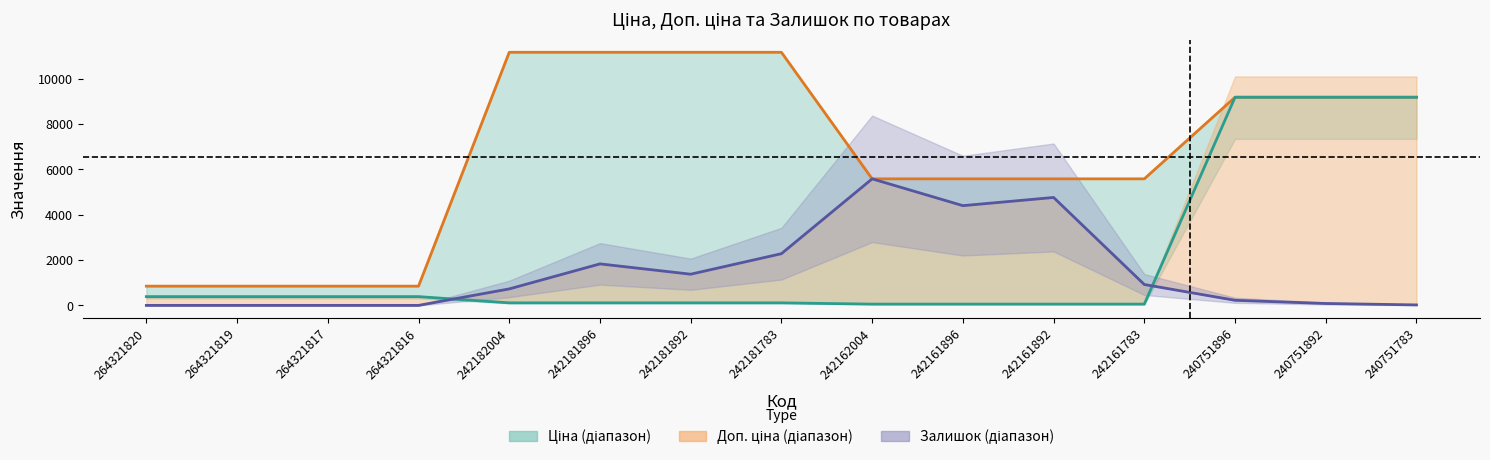

Rank the series at 242181892 from highest to lowest value.

Доп. ціна, Залишок (норм.), Ціна